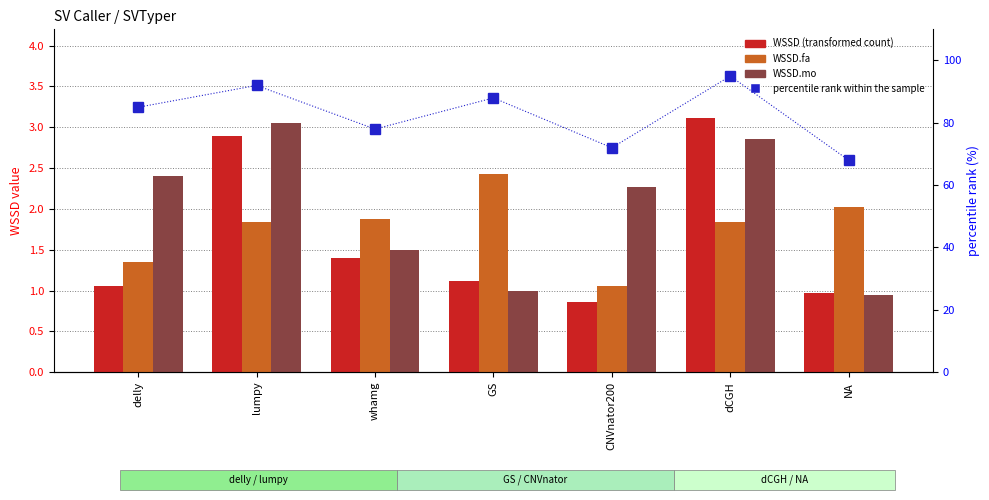

Which series has the widest spread of values?

percentile rank within the sample